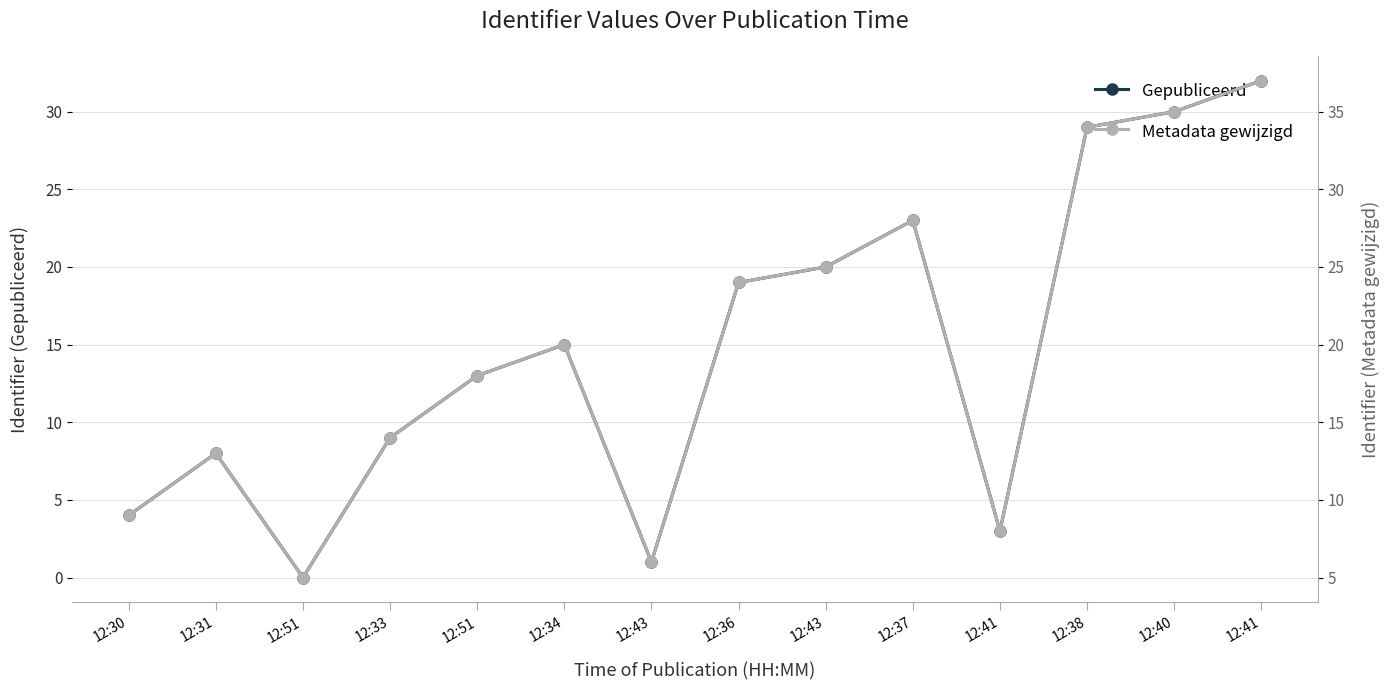

Is the value of Metadata gewijzigd at 12:31 greater than the value of Gepubliceerd at 12:38?

No